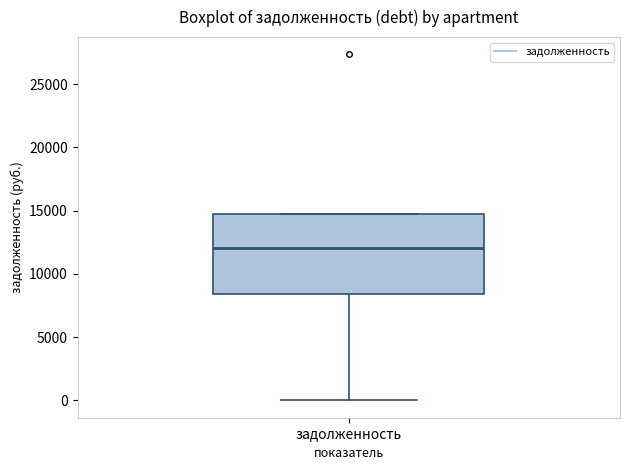

Where is the lower edge of the box for задолженность on the y-axis? The values are not printed on the chart, so give them approximately, as read against the axis.

8500